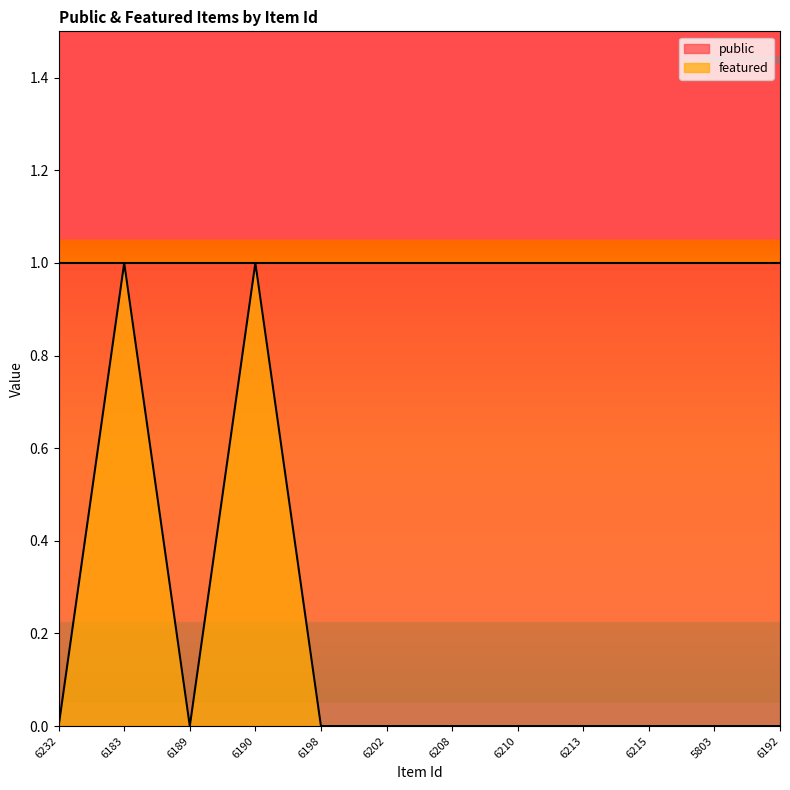

How many values exceed 0?

2